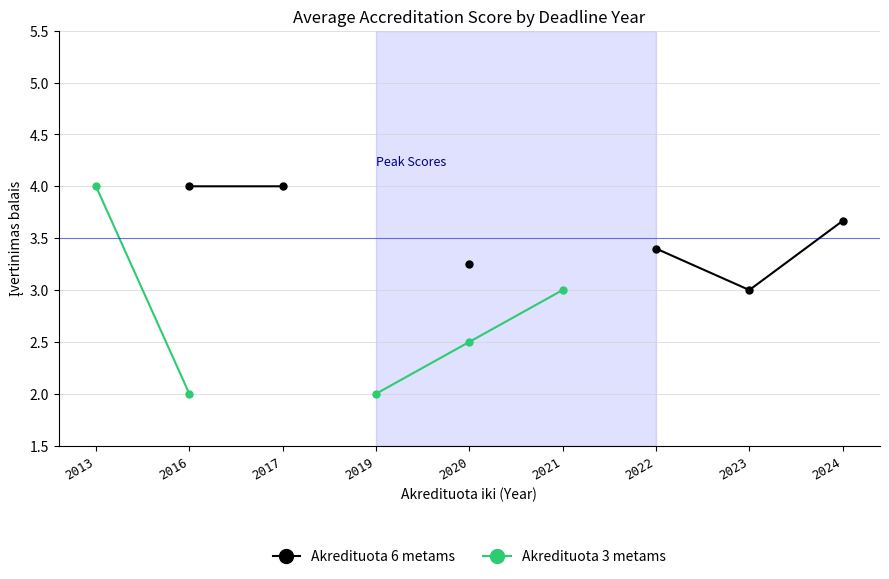

At which label is Akredituota 3 metams closest to 3?

2021